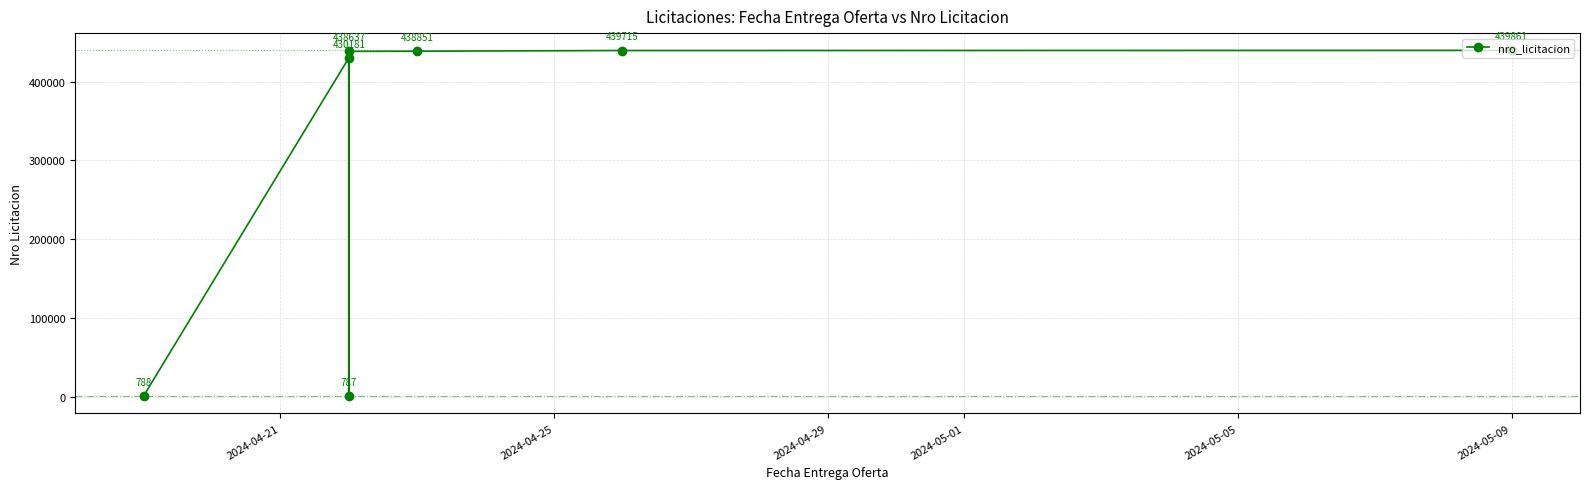

Does the chart have visible grid lines?

Yes